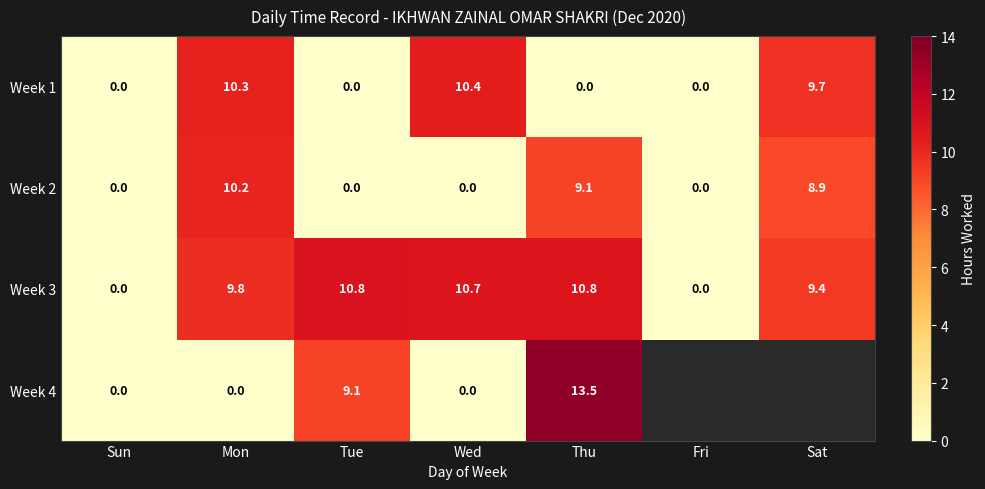

Which series changed the most between Mon and Wed?

Week 2